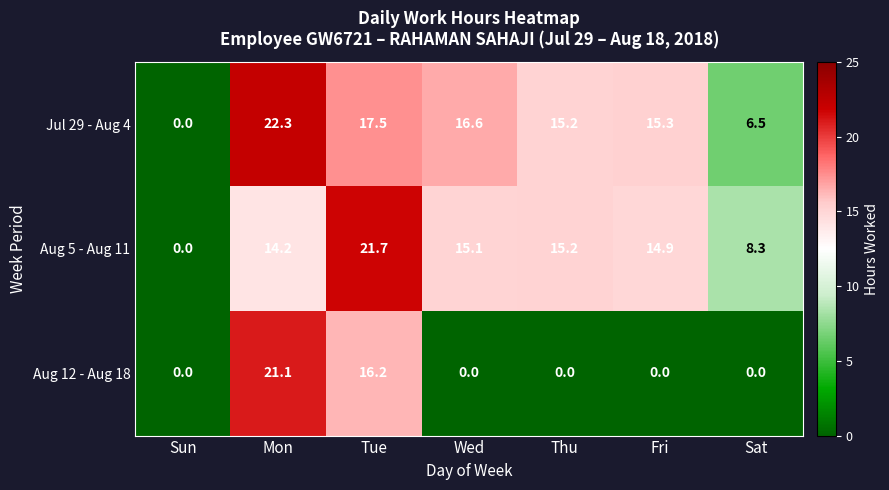

At which label is Aug 12 - Aug 18 closest to 10?

Tue